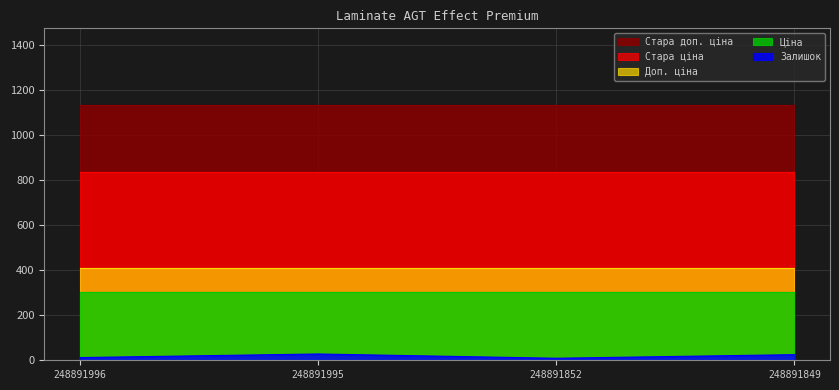

Reading right to left, list all the values displayed in this chart.

Залишок: 25.0	9.0	28.0	12.0
Ціна: 301.2	301.2	301.2	301.2
Стара ціна: 836.7	836.7	836.7	836.7
Доп. ціна: 408.0	408.0	408.0	408.0
Стара доп. ціна: 1133.8	1133.8	1133.8	1133.8